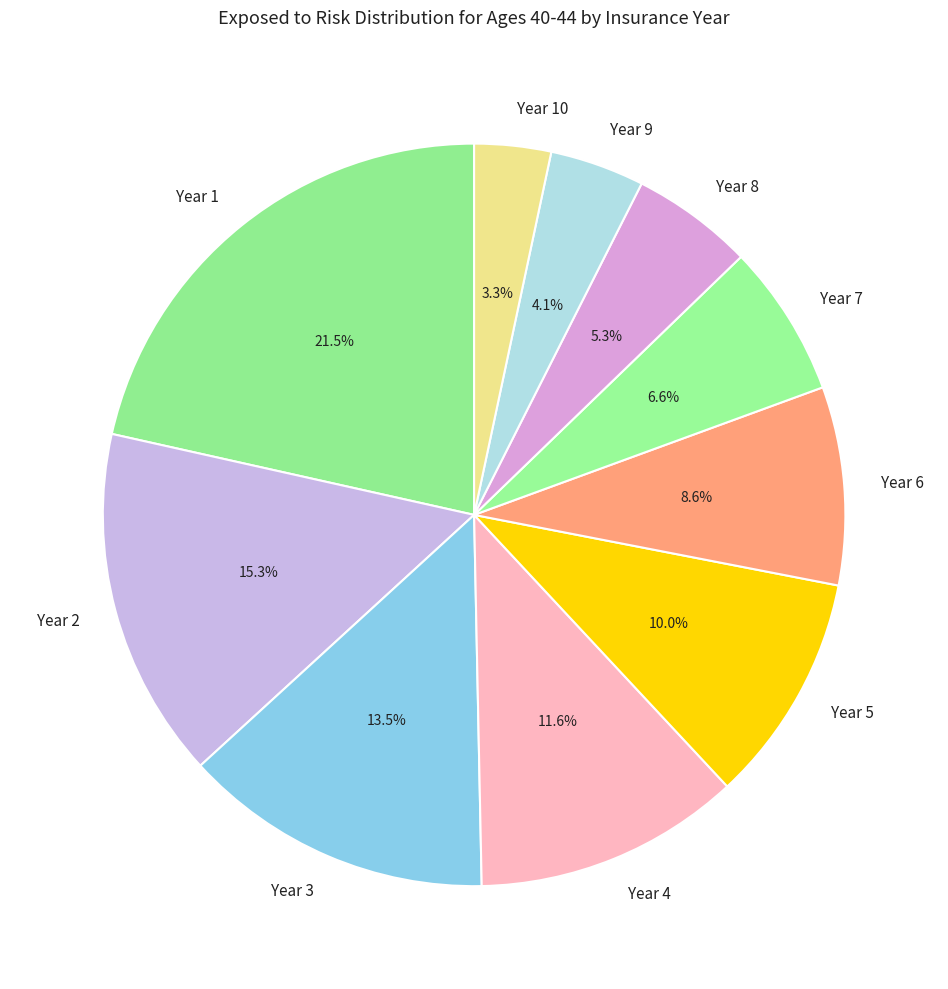

Is there a majority slice in this chart?

No